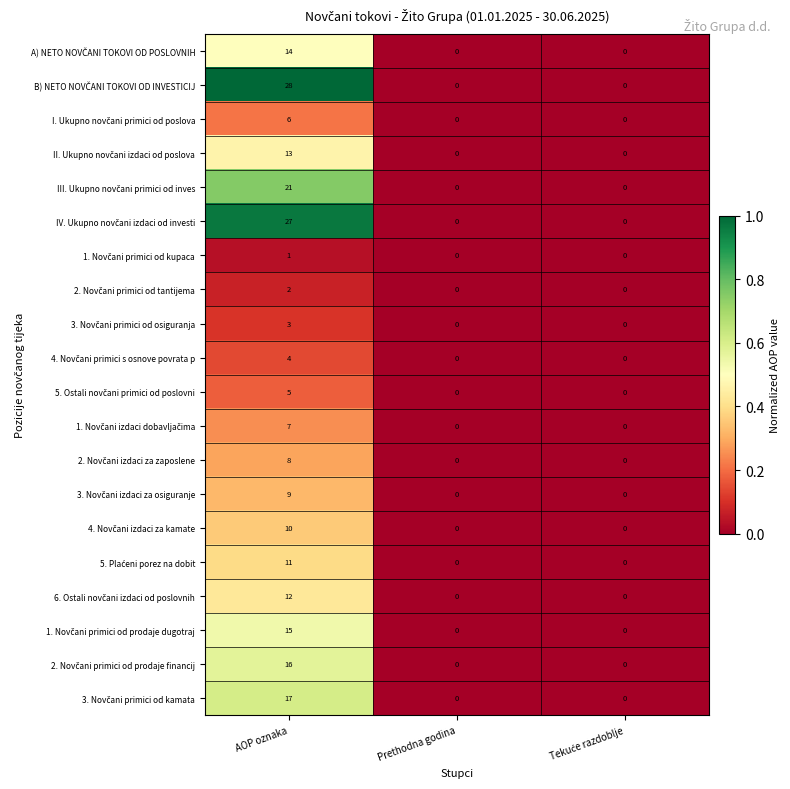

How many data points does each series have?

3